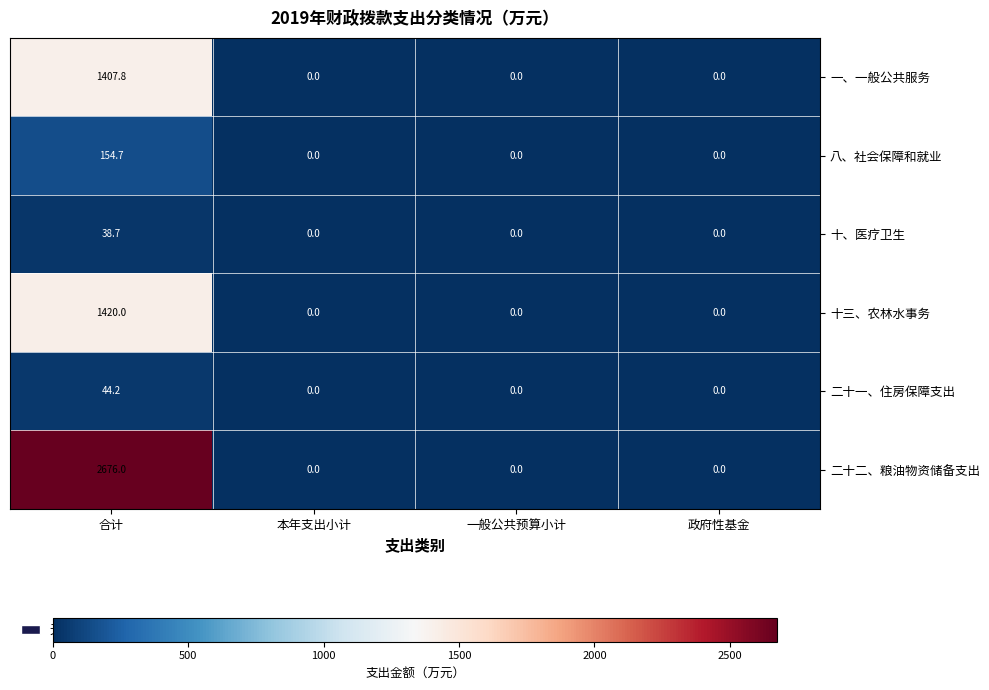

Which series has the largest total across all categories?

二十二、粮油物资储备支出